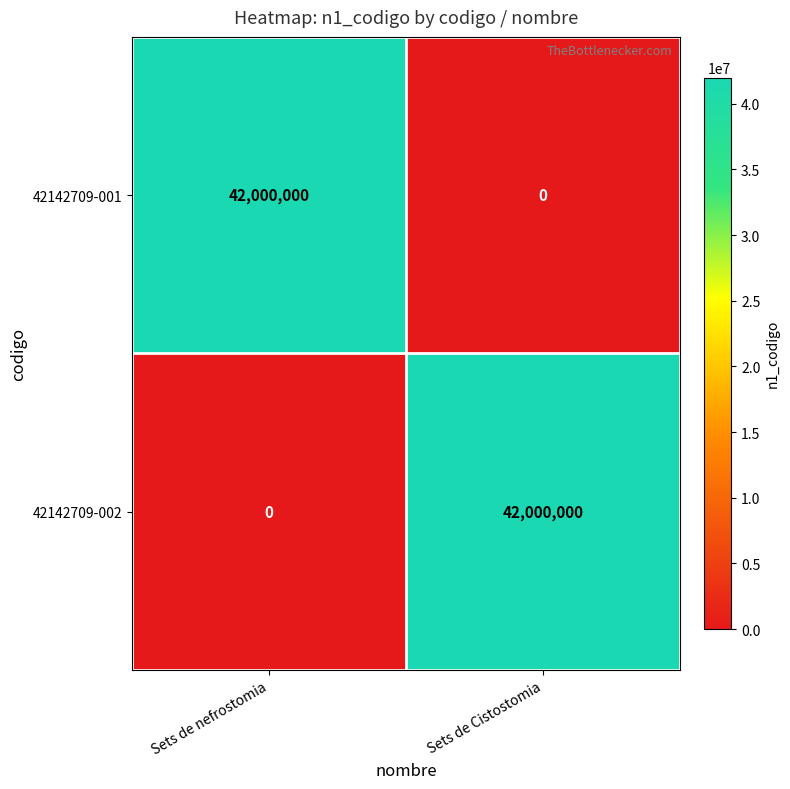

Is it true that 42142709-001 equals 24668064 at Sets de Cistostomia?

False